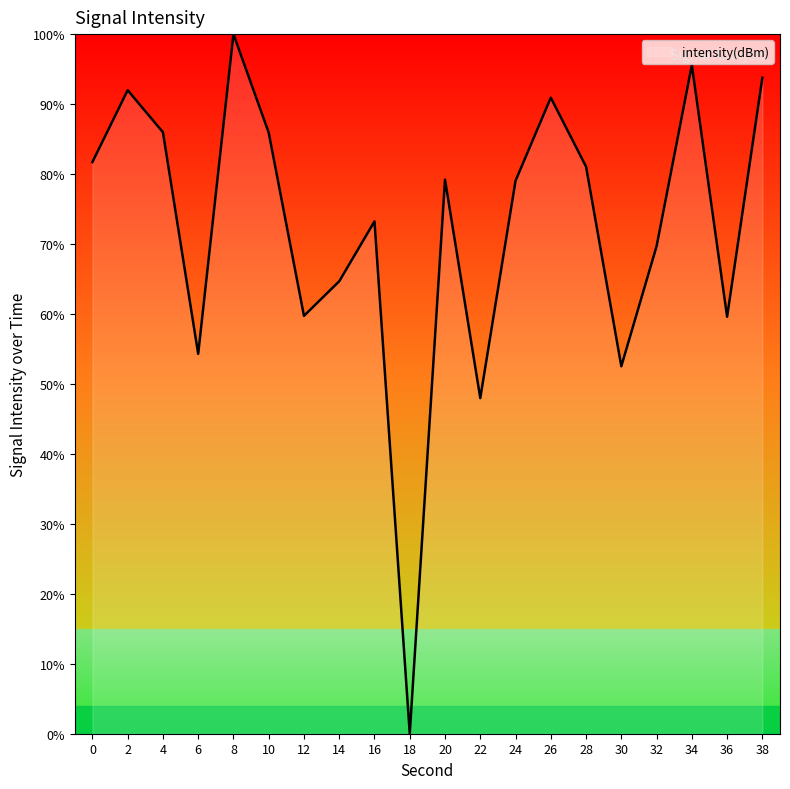

True or false: the data shows 81.7 at 0.

True